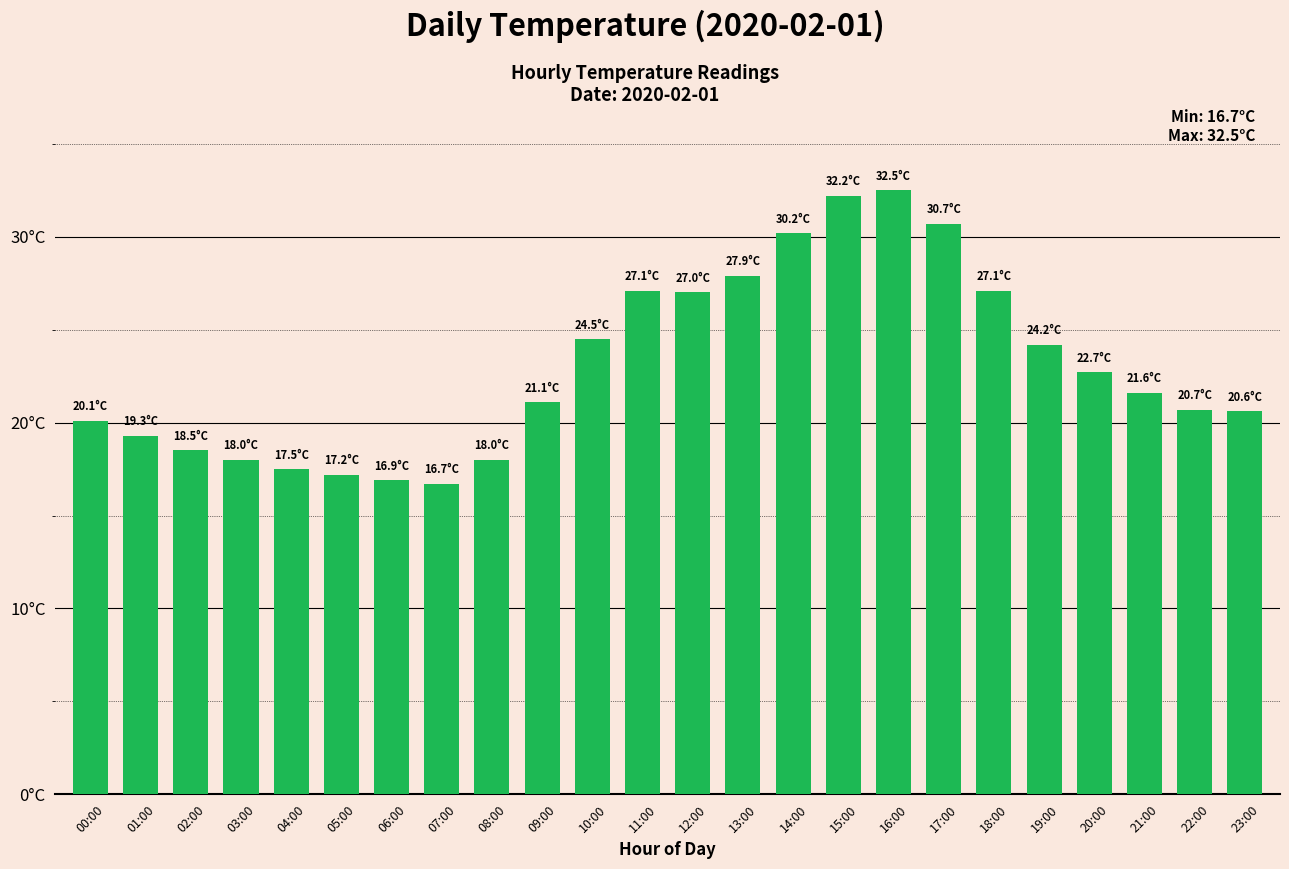

Rank the categories by value from lowest to highest.

07:00, 06:00, 05:00, 04:00, 03:00, 08:00, 02:00, 01:00, 00:00, 23:00, 22:00, 09:00, 21:00, 20:00, 19:00, 10:00, 12:00, 11:00, 18:00, 13:00, 14:00, 17:00, 15:00, 16:00